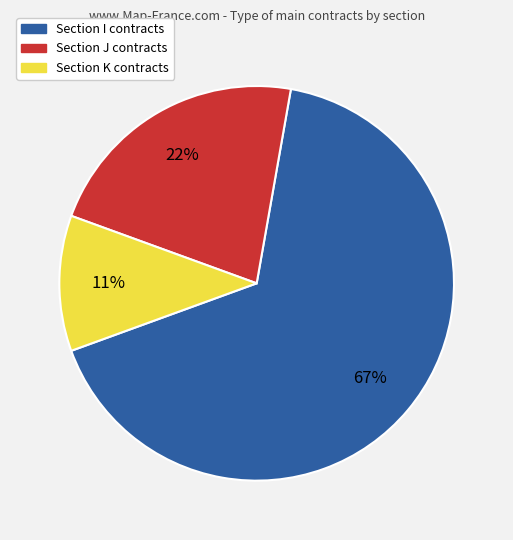

To the nearest percent, what is the difference between the largest and smallest slice percentages?

56%